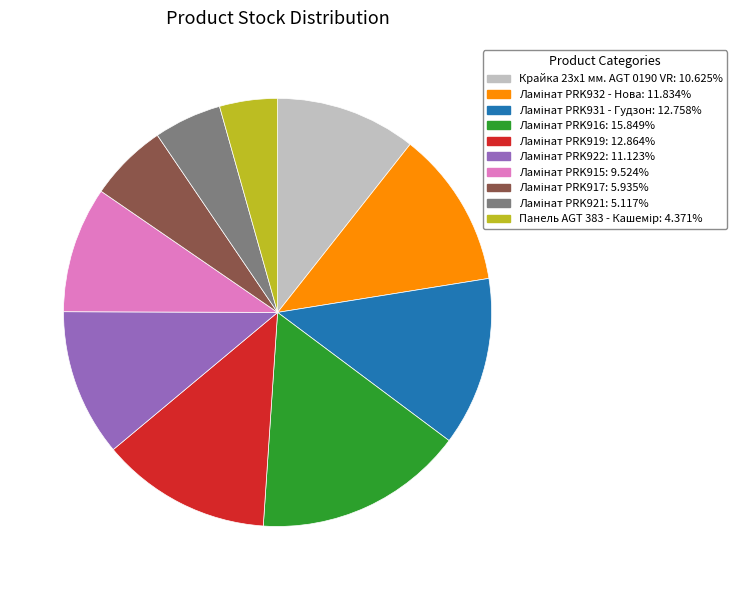

Does any single category account for the majority?

No